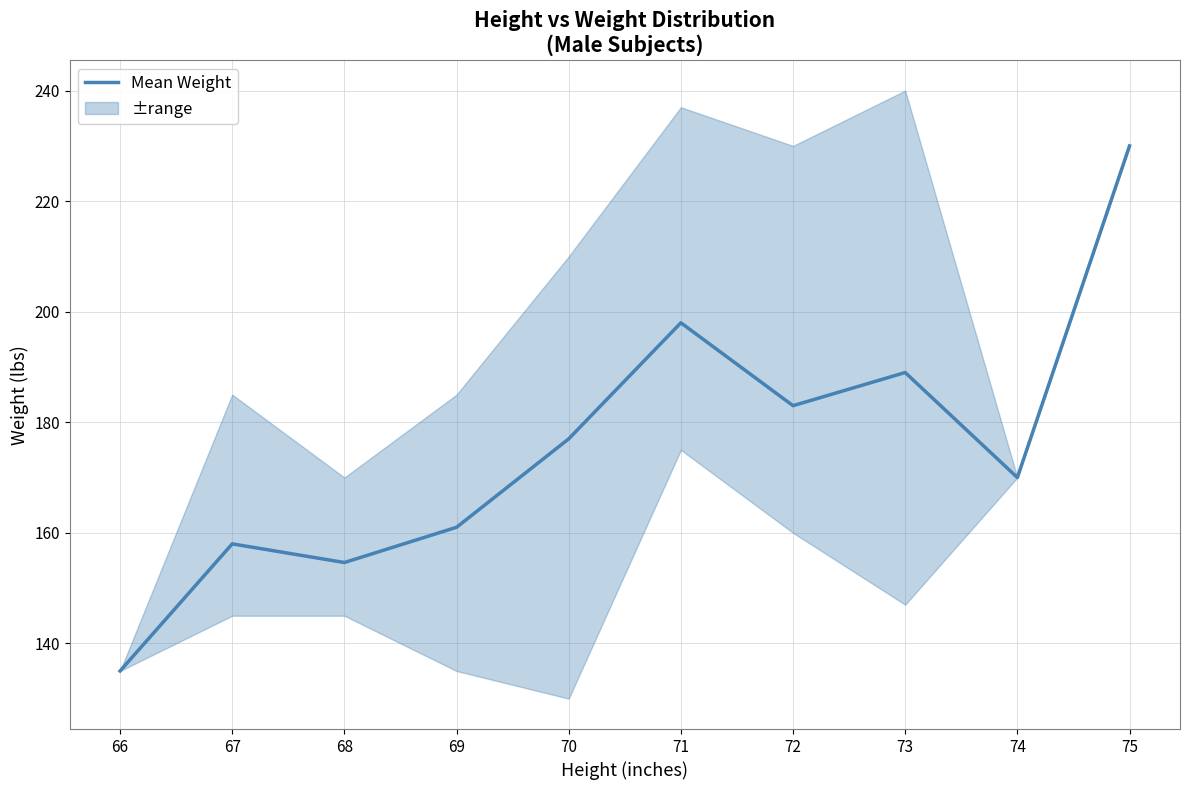

Rank the categories by value from highest to lowest.

75, 71, 73, 72, 70, 74, 69, 67, 68, 66